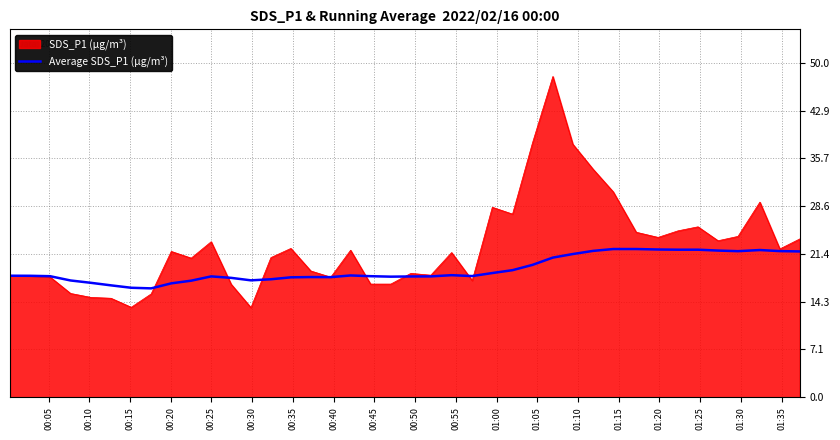

How many lines are shown in the chart?

2